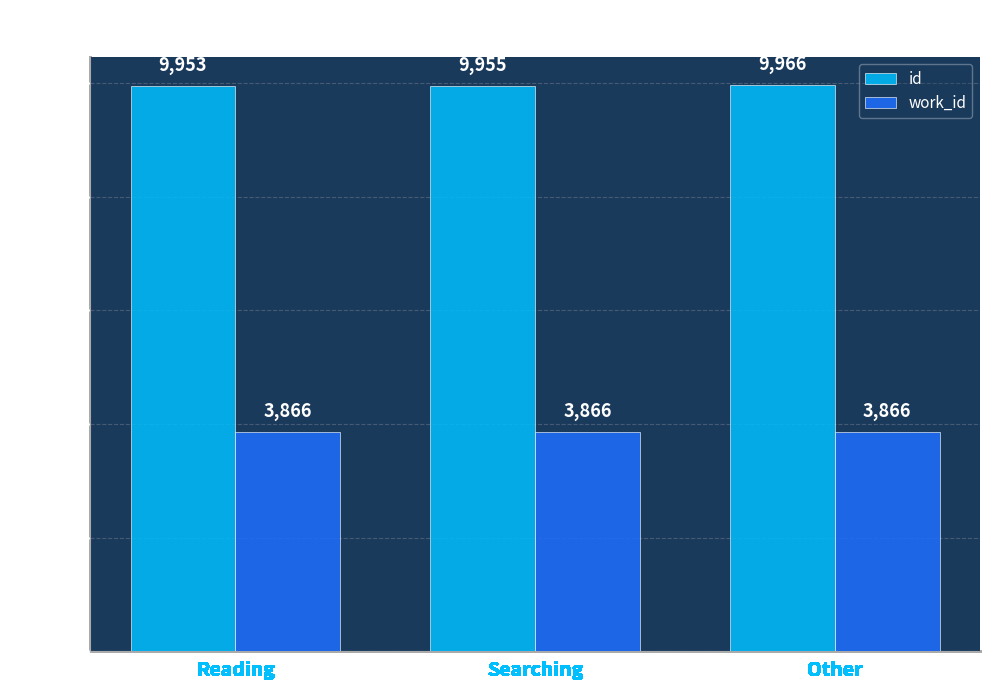

The work_id series shows 3866 at Searching. True or false?

True